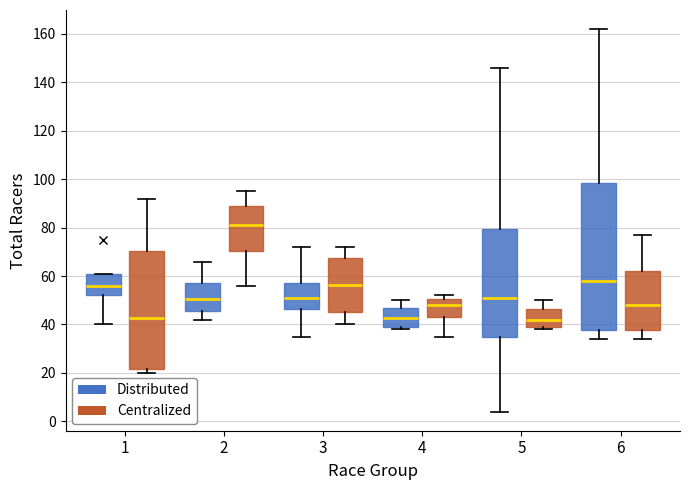

Reading left to right, read every box against the y-axis: the position of its median line, the range the box covers, and the ends of its whiskers. The values are not printed on the chart, so give them approximately, as read against the axis.

1 (Distributed): median 56, box 52 to 60, whiskers 40 to 60
1 (Centralized): median 42, box 22 to 70, whiskers 20 to 92
2 (Distributed): median 50, box 46 to 58, whiskers 42 to 66
2 (Centralized): median 82, box 70 to 90, whiskers 56 to 96
3 (Distributed): median 52, box 46 to 58, whiskers 36 to 72
3 (Centralized): median 56, box 46 to 68, whiskers 40 to 72
4 (Distributed): median 42, box 38 to 48, whiskers 38 (just below the box's lower edge) to 50
4 (Centralized): median 48, box 44 to 50, whiskers 36 to 52
5 (Distributed): median 52, box 34 to 80, whiskers 4 to 146
5 (Centralized): median 42, box 38 to 46, whiskers 38 (just below the box's lower edge) to 50
6 (Distributed): median 58, box 38 to 98, whiskers 34 to 162
6 (Centralized): median 48, box 38 to 62, whiskers 34 to 78